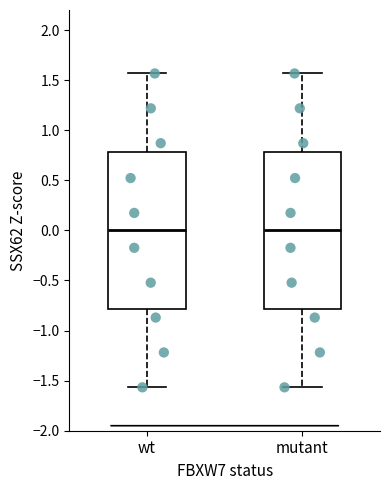

Reading left to right, transcribe this box plot: for each box, give where its median line is, the range the box spans, and where its two whiskers end, as read against the y-axis. The values are not printed on the chart, so give them approximately, as read against the axis.

wt: median 0.00, box -0.80 to 0.80, whiskers -1.55 to 1.55
mutant: median 0.00, box -0.80 to 0.80, whiskers -1.55 to 1.55